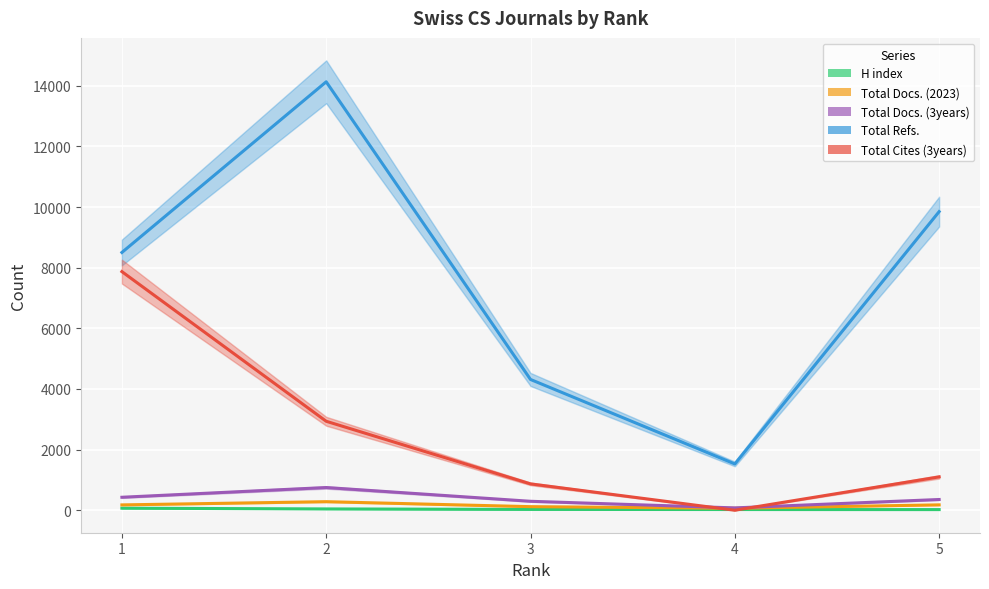

True or false: Total Docs. (2023) and Total Refs. intersect in this chart.

False